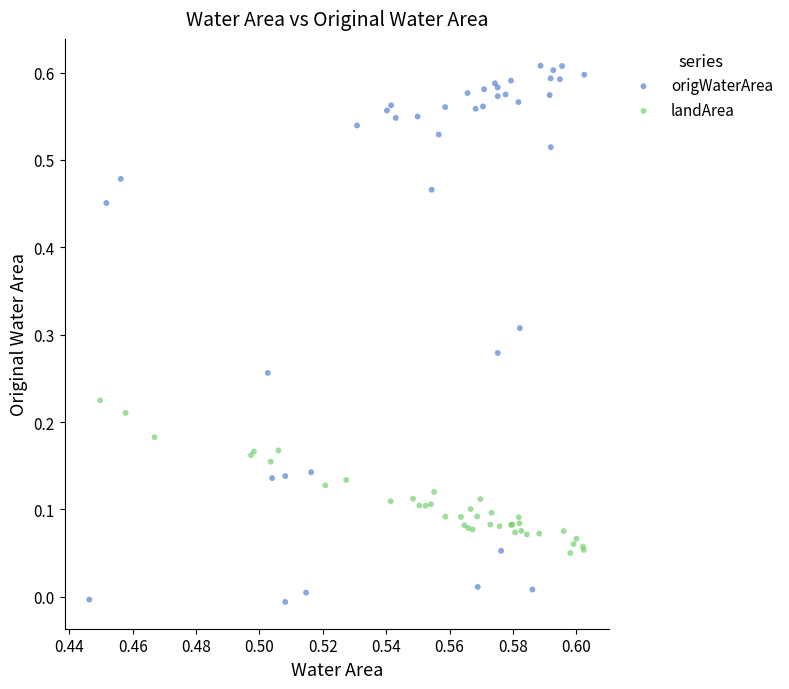

What are all the series names shown in the legend?

origWaterArea, landArea